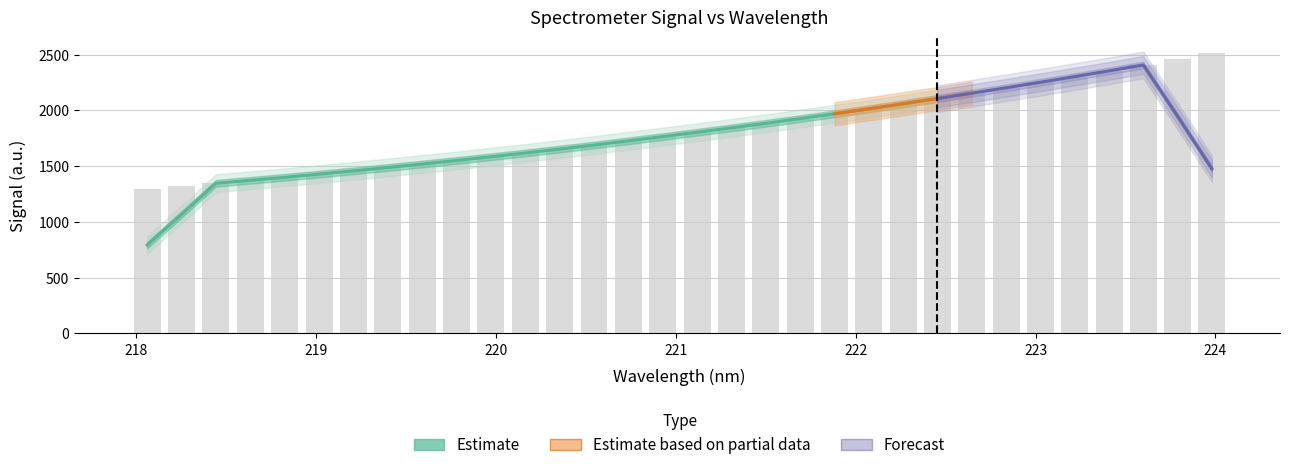

What is the sum of the values at 222.0721 and 220.5444?

3703.9